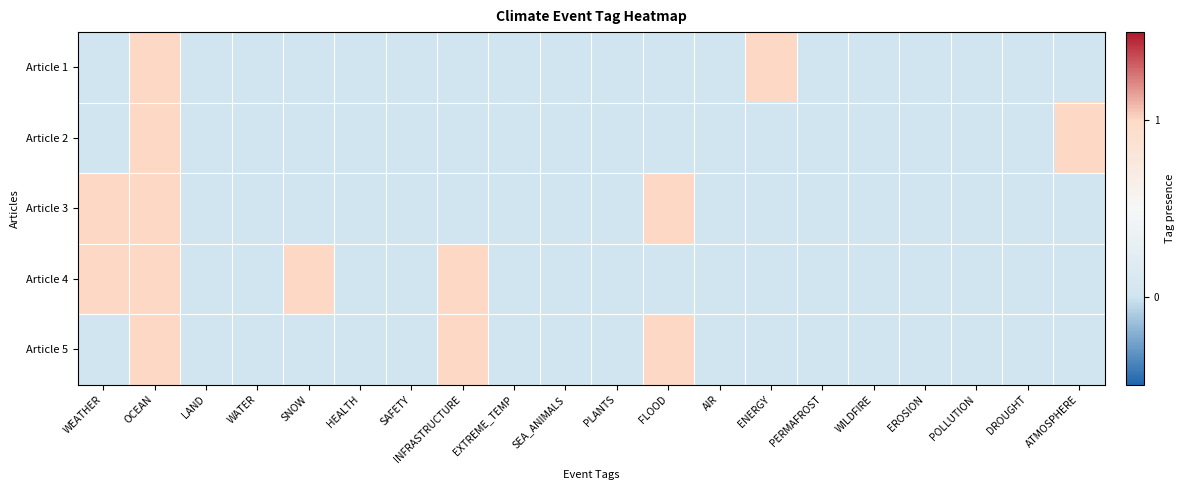

Rank the series by their maximum value, from highest to lowest.

Article 1, Article 2, Article 3, Article 4, Article 5